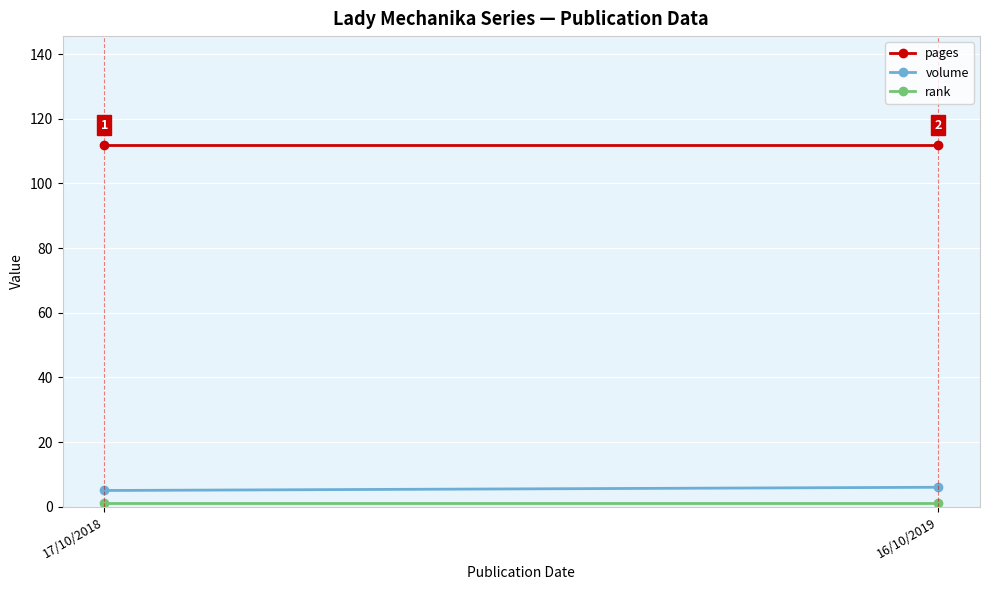

What is the label of the 2nd point from the left?

16/10/2019